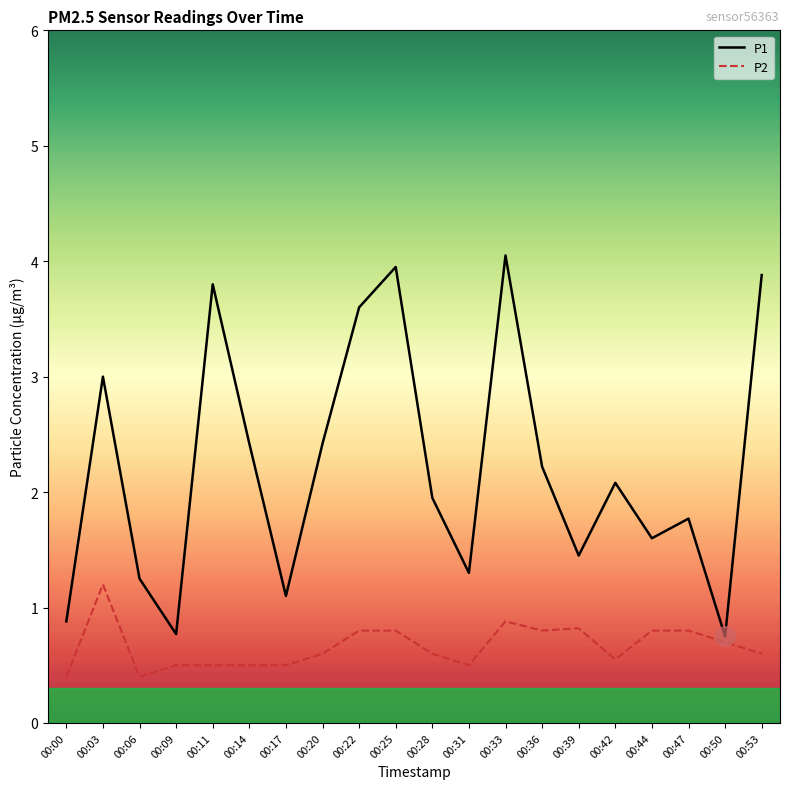

At which category is the sum across all series the highest?

00:33